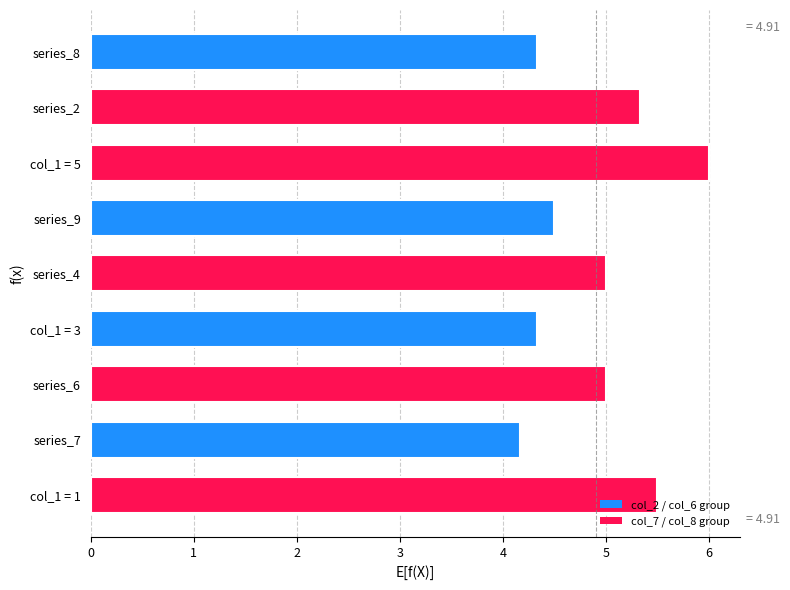

Reading bottom to top, list all the values displayed in this chart.

col_1 = 1=5.5	series_7=4.2	series_6=5.0	col_1 = 3=4.3	series_4=5.0	series_9=4.5	col_1 = 5=6.0	series_2=5.3	series_8=4.3